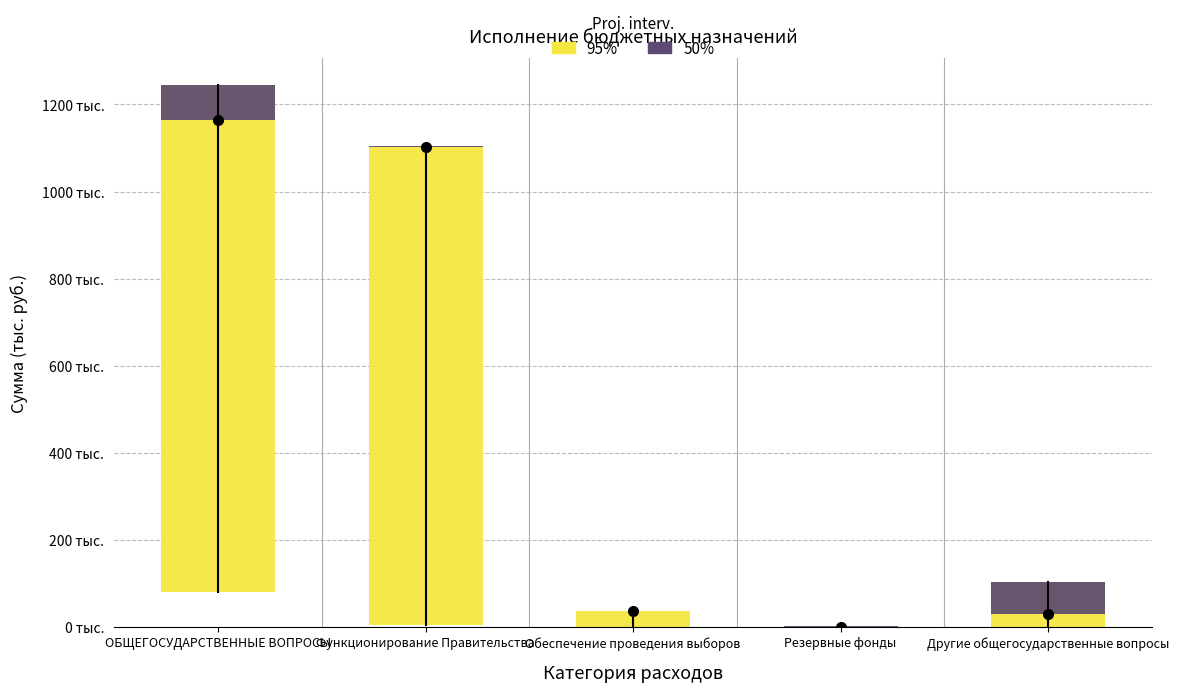

At which category is the sum across all series the highest?

ОБЩЕГОСУДАРСТВЕННЫЕ ВОПРОСЫ